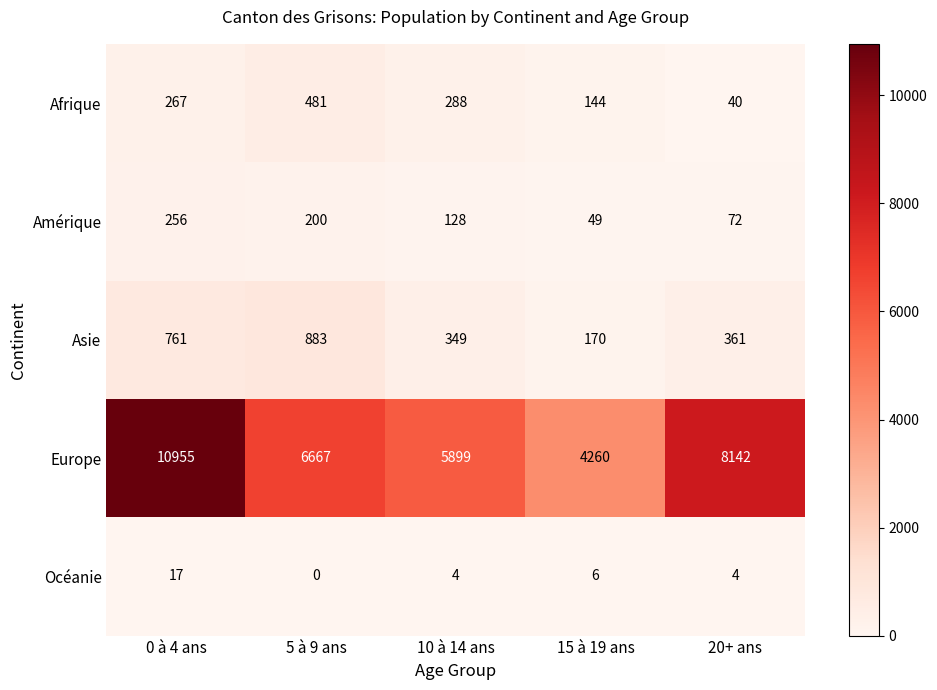

The value of Amérique at 15 à 19 ans is 83. True or false?

False